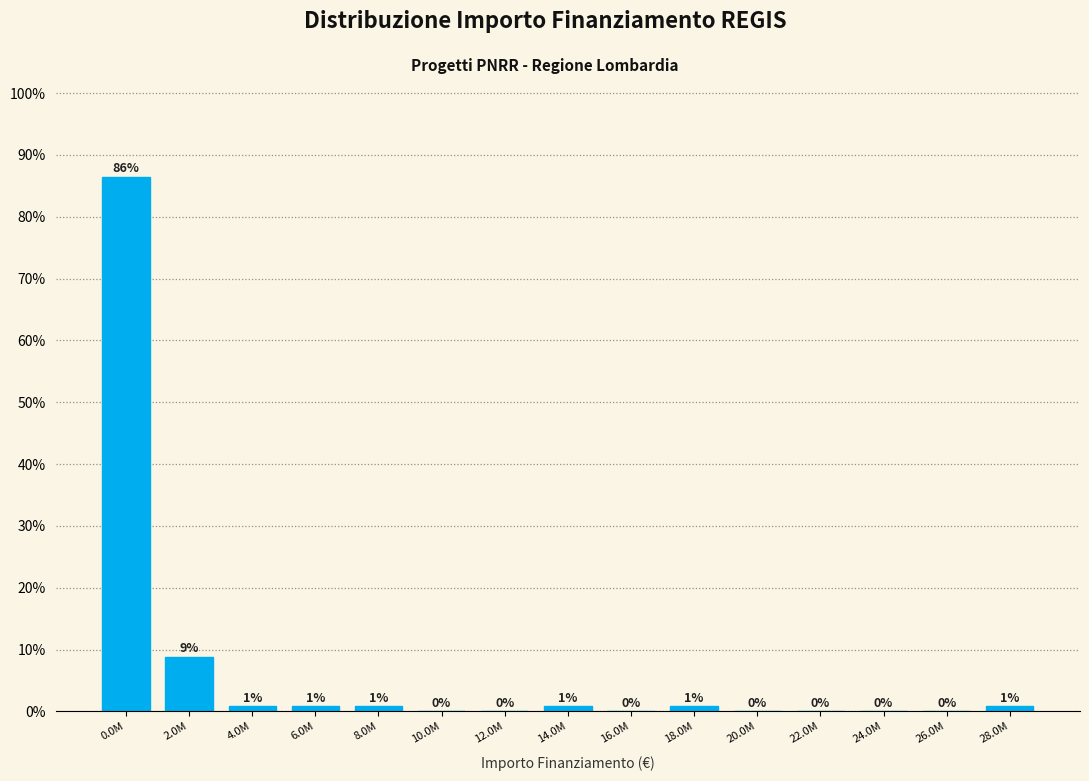

Where is the data nearest to the value 43?

2.0M